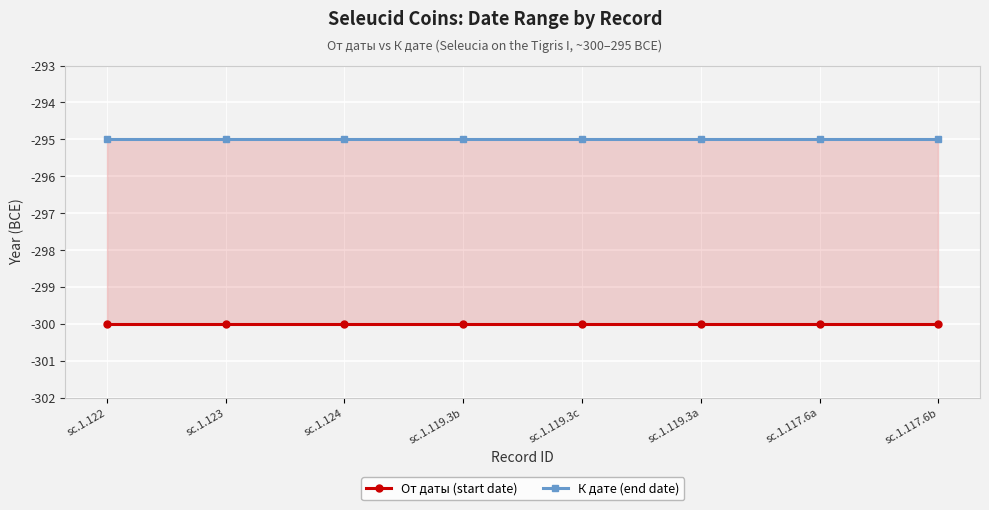

What is the greatest value displayed?

-295